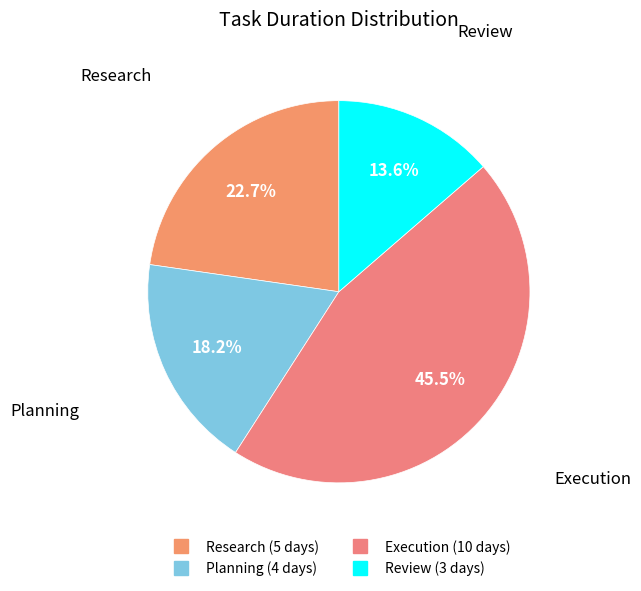

Between Execution and Planning, which is larger?

Execution